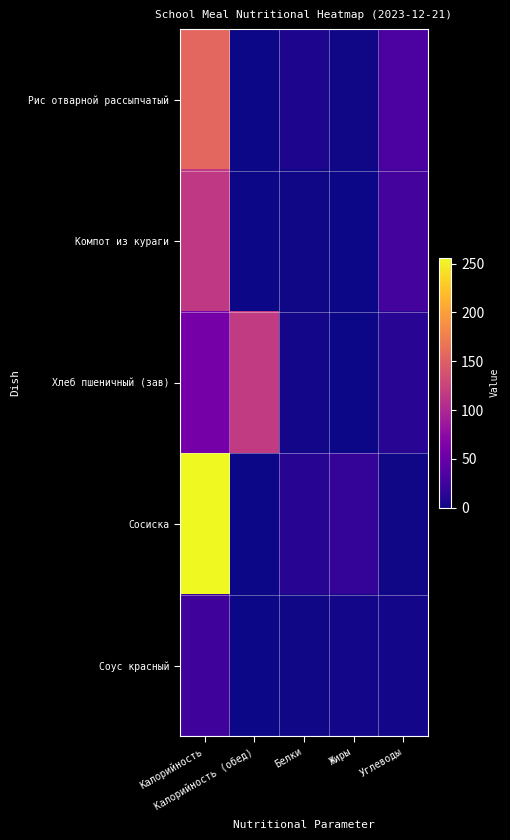

Rank the series at Углеводы from lowest to highest value.

Сосиска, Соус красный, Хлеб пшеничный (зав), Компот из кураги, Рис отварной рассыпчатый